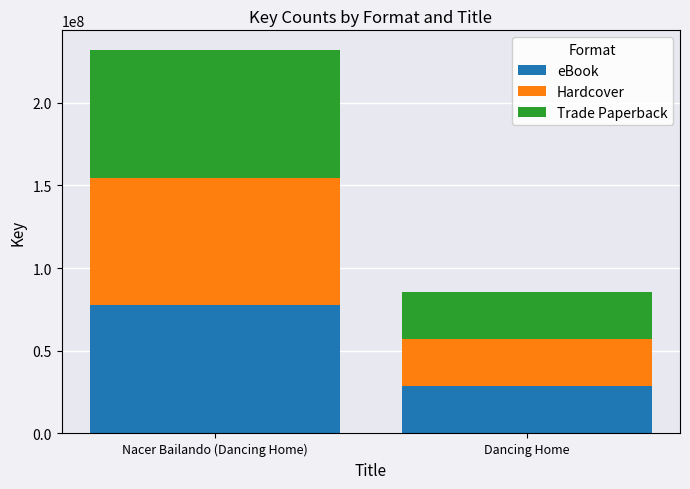

Reading right to left, what are the values for eBook?

28412257	77382678